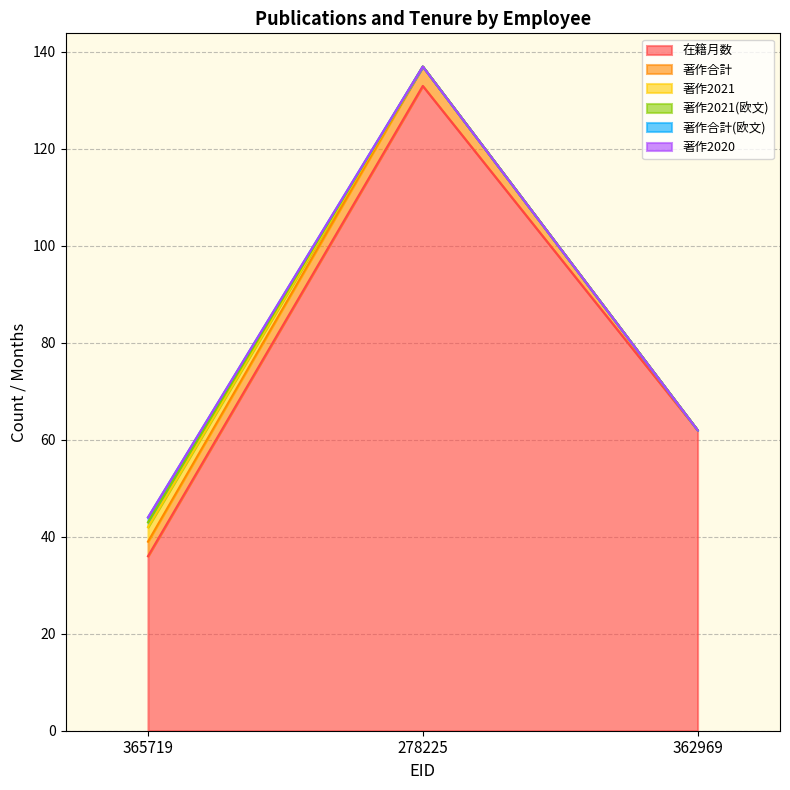

How many categories are shown in the chart?

3